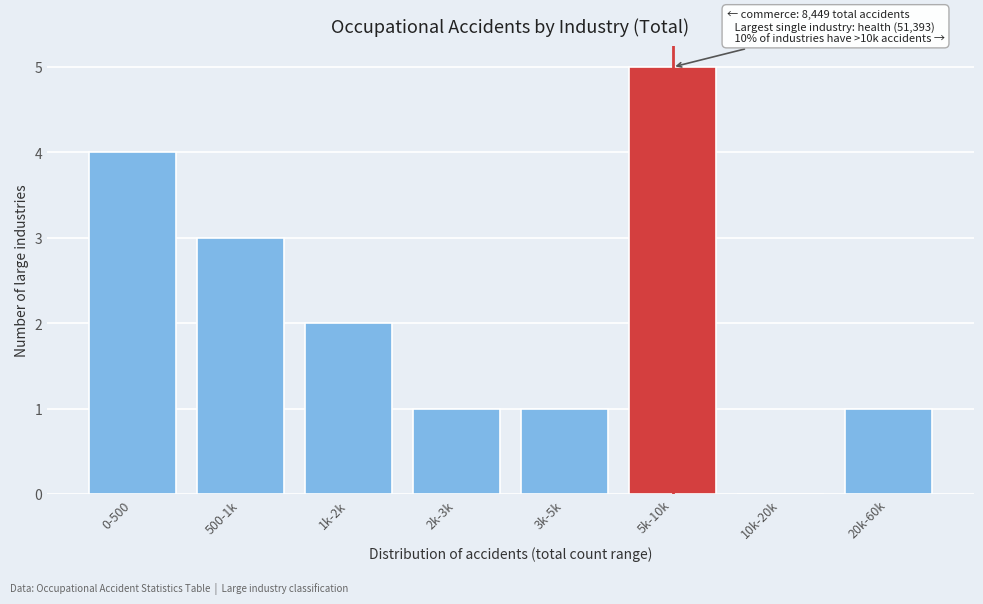

Reading left to right, extract all data points from this chart.

0-500=4	500-1k=3	1k-2k=2	2k-3k=1	3k-5k=1	5k-10k=5	10k-20k=0	20k-60k=1